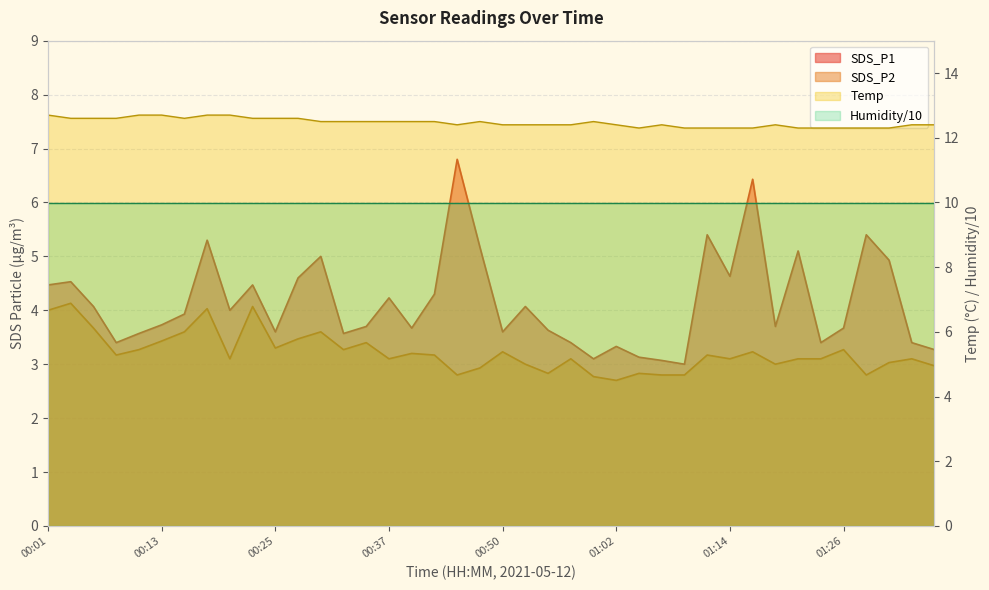

True or false: SDS_P2 has more than 1 points higher than both neighbors.

True